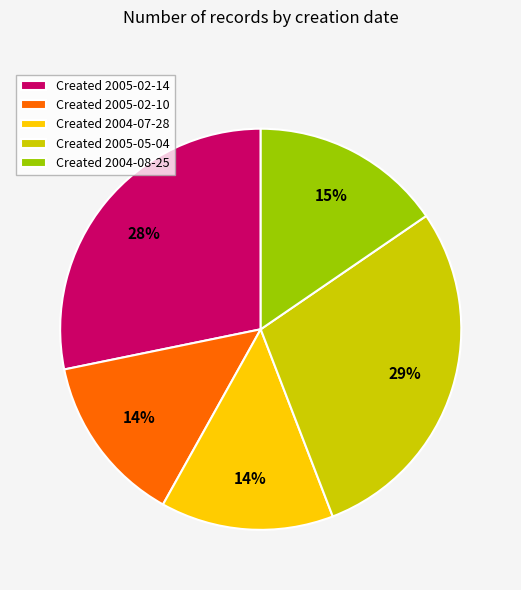

Combined, do Created 2005-02-10 and Created 2005-05-04 account for over 50%?

No